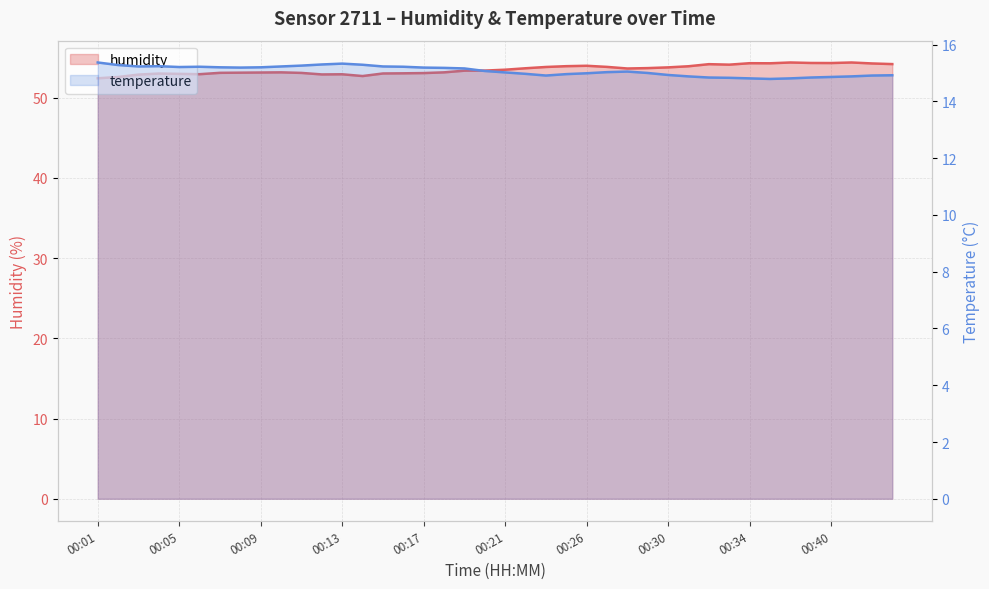

How many lines are shown in the chart?

2